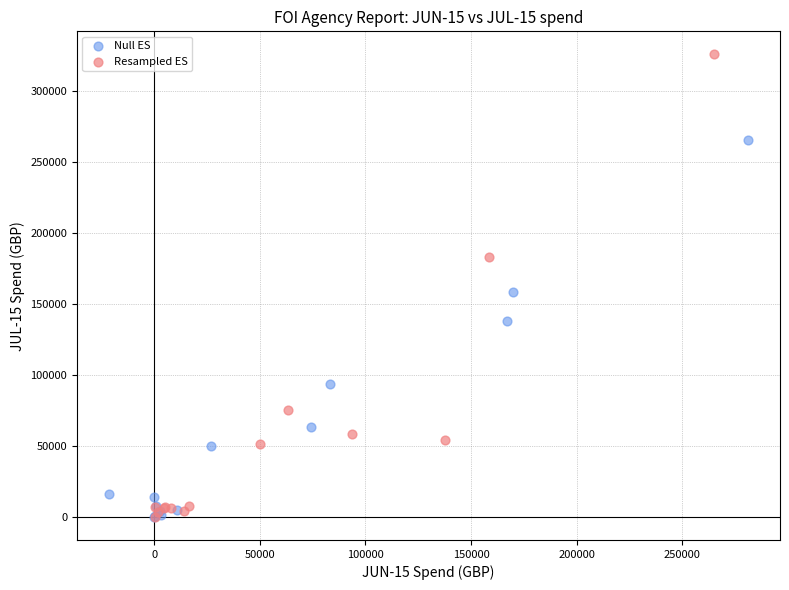

Which series has the largest Y range (max minus min)?

Resampled ES